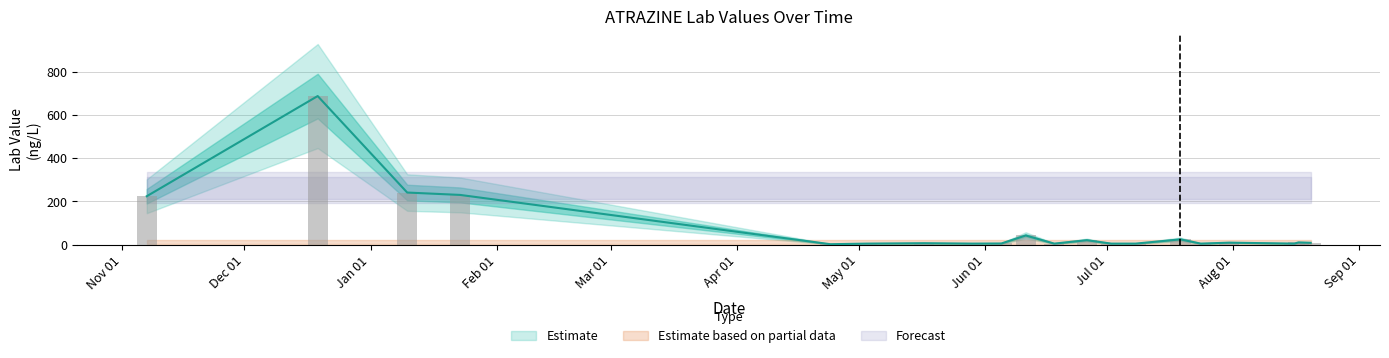

Is the value of REPORTING LEVEL at 2014-07-24 greater than the value of Lab Value at 2014-08-16?

No